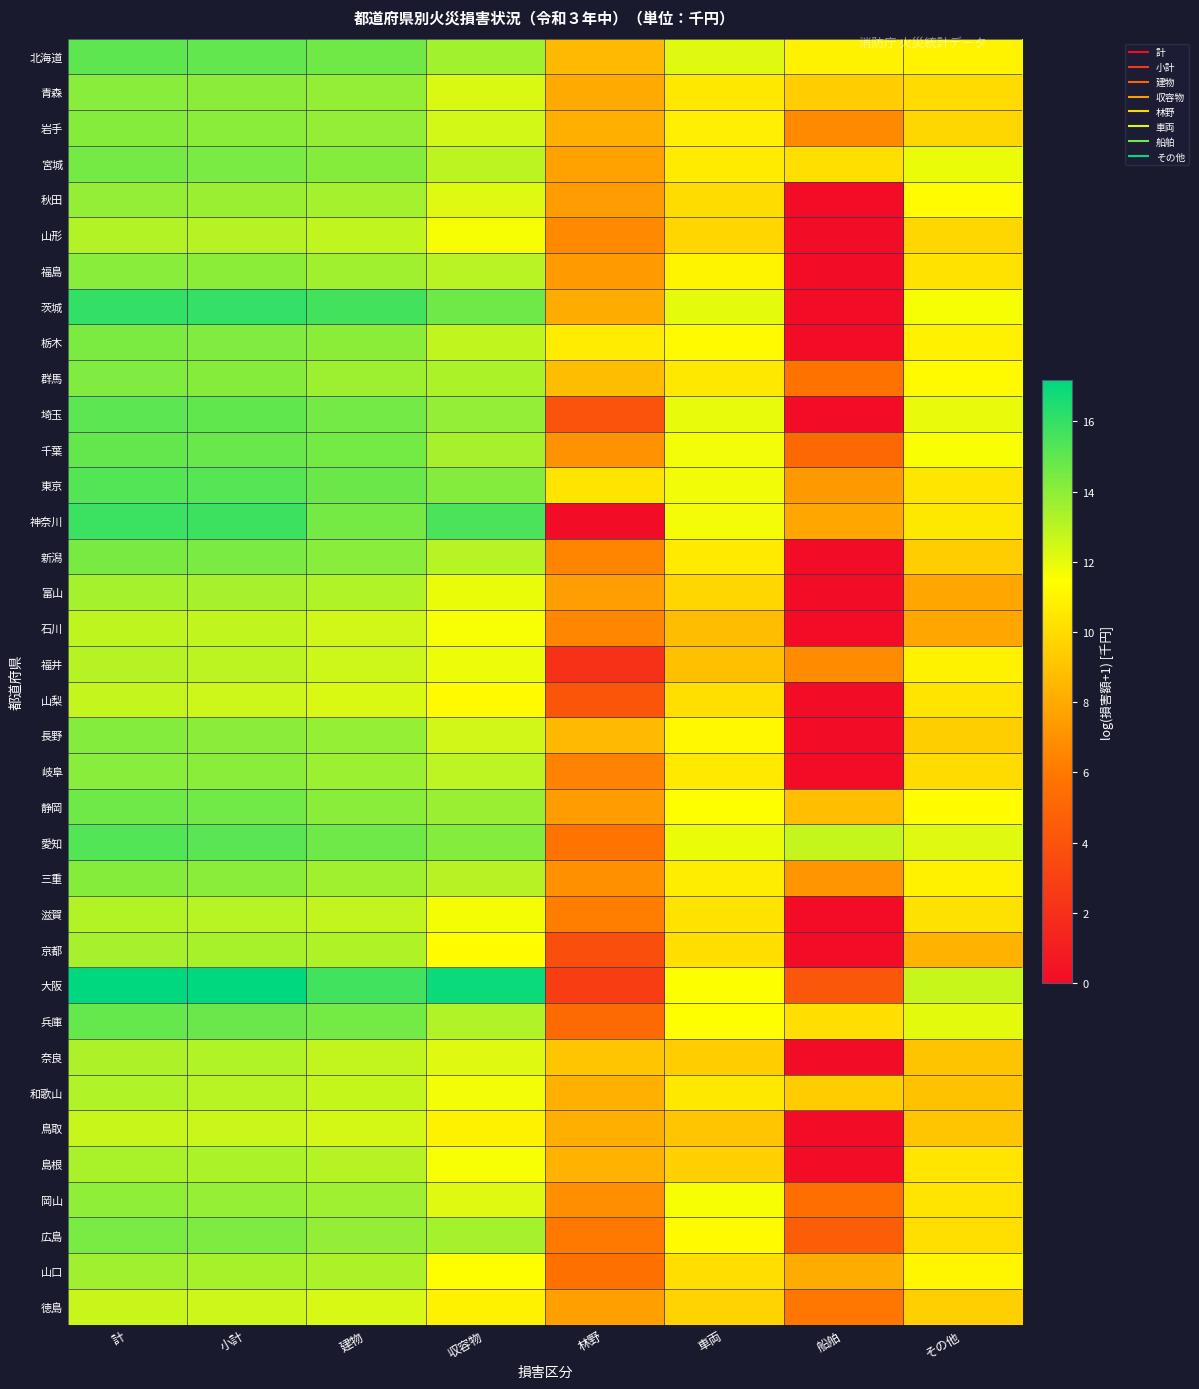

At which category is the sum across all series the highest?

計